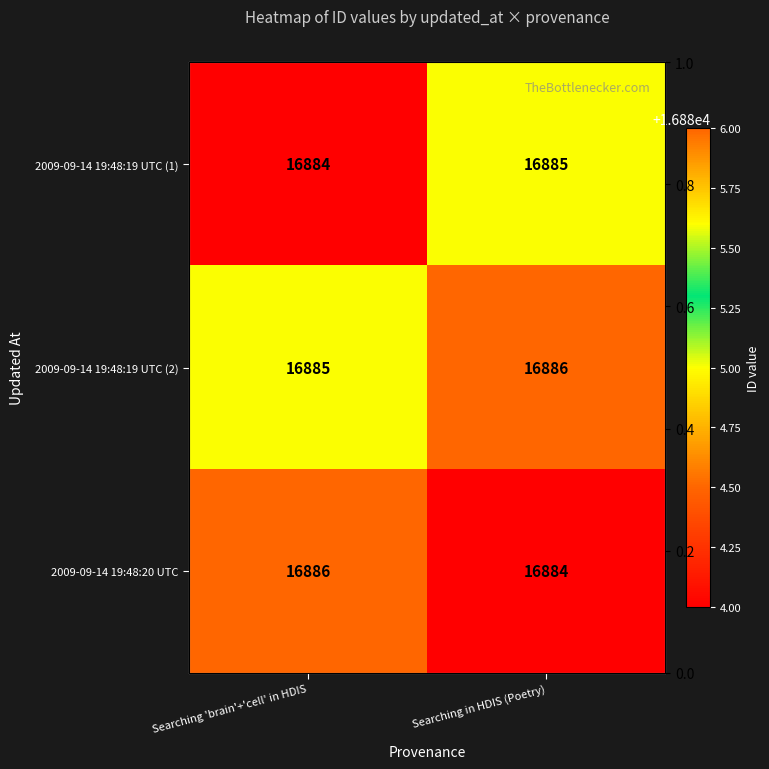

How many distinct data groups are displayed?

3